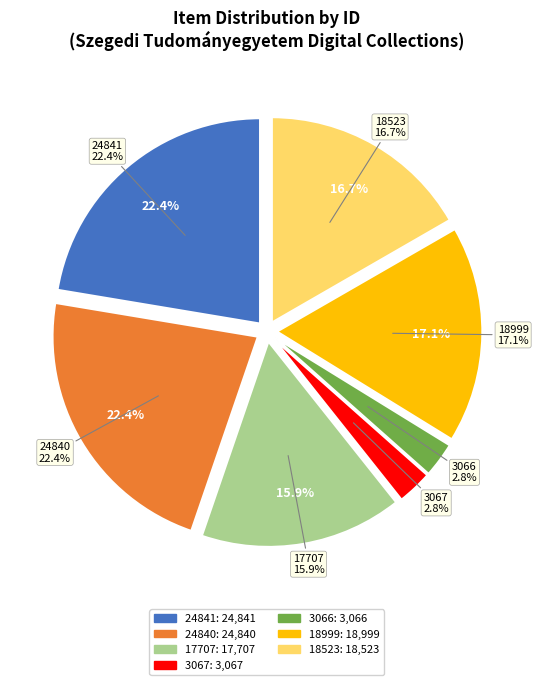

Rank the categories by value from highest to lowest.

Egyetemi Képgyűjtemény (24841), Egyetemi Képgyűjtemény (24840), Egyetemtörténeti fotóalbum (18999), Egyetemi Képgyűjtemény (18523), Egyetemi Képgyűjtemény (17707), Egyetemi Arcképcsarnok (3067), Egyetemi Arcképcsarnok (3066)